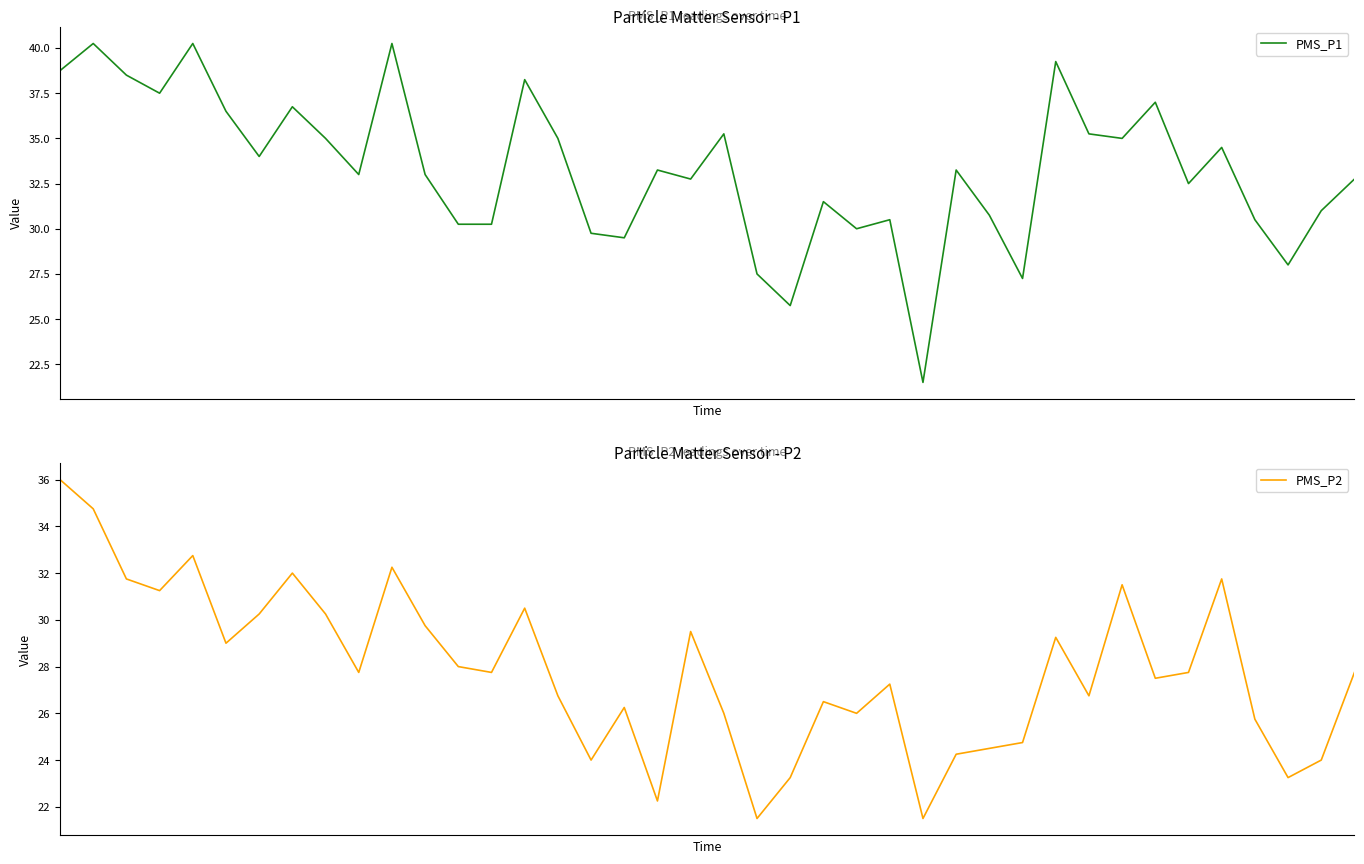

True or false: PMS_P2 has a value of 24.8 at 29.

True